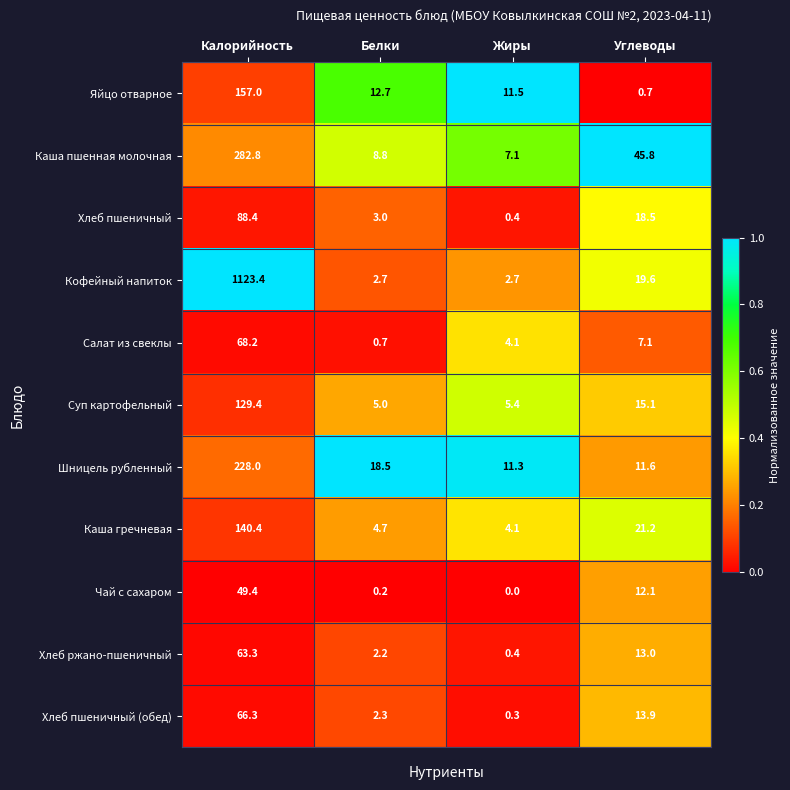

What is the difference between the maximum and minimum values in the Суп картофельный series?

124.4